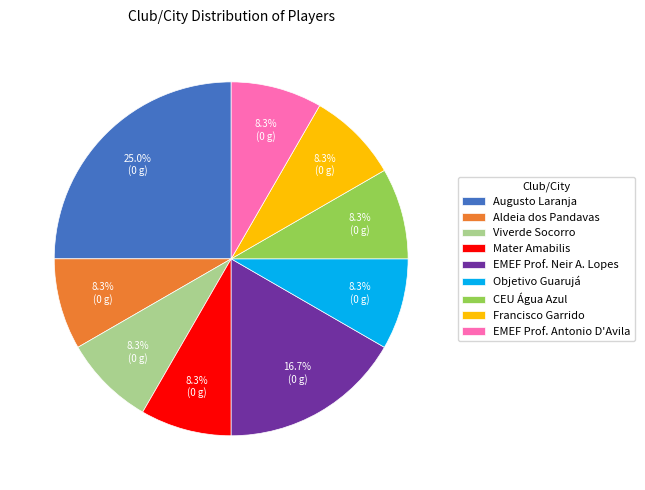

Count the number of slices in the pie.

9